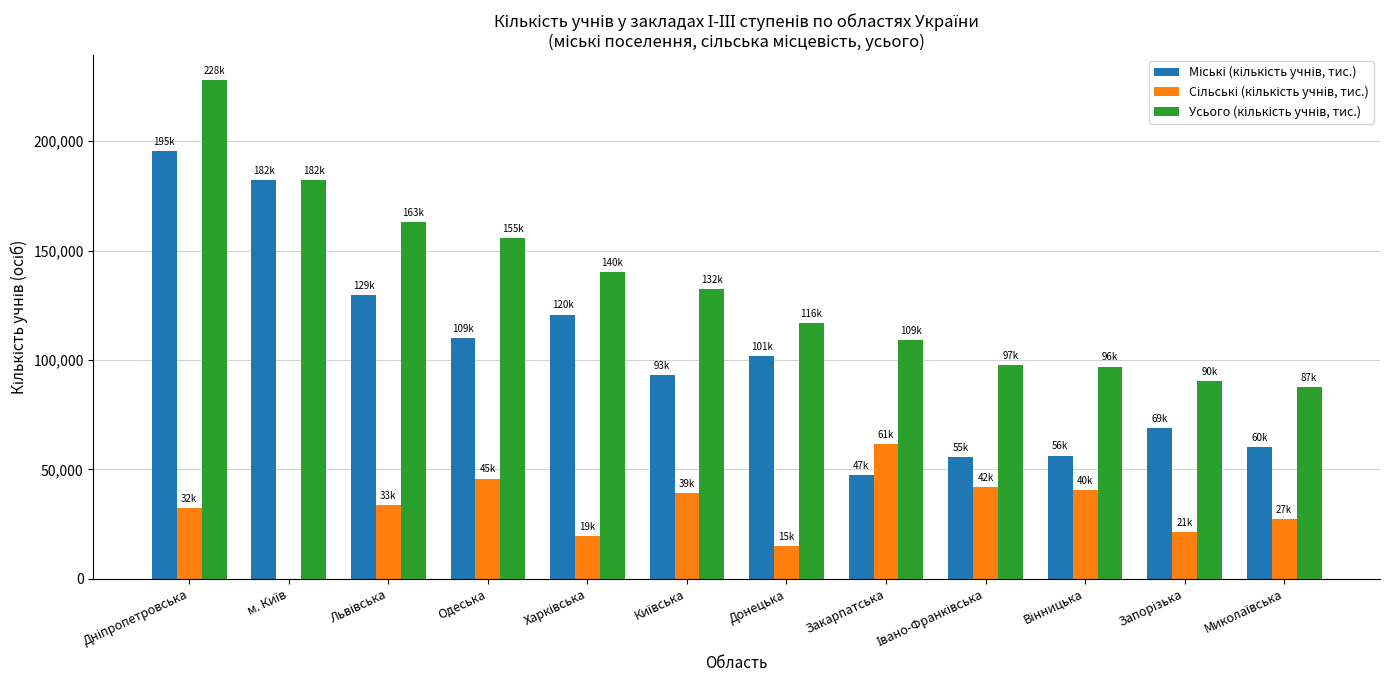

What is the maximum value shown in the chart?

228049